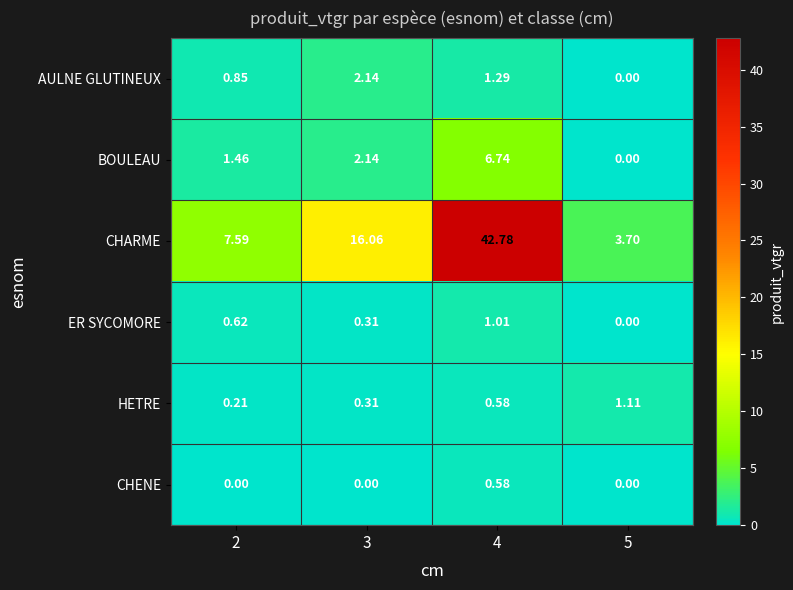

Which series has the widest spread of values?

CHARME